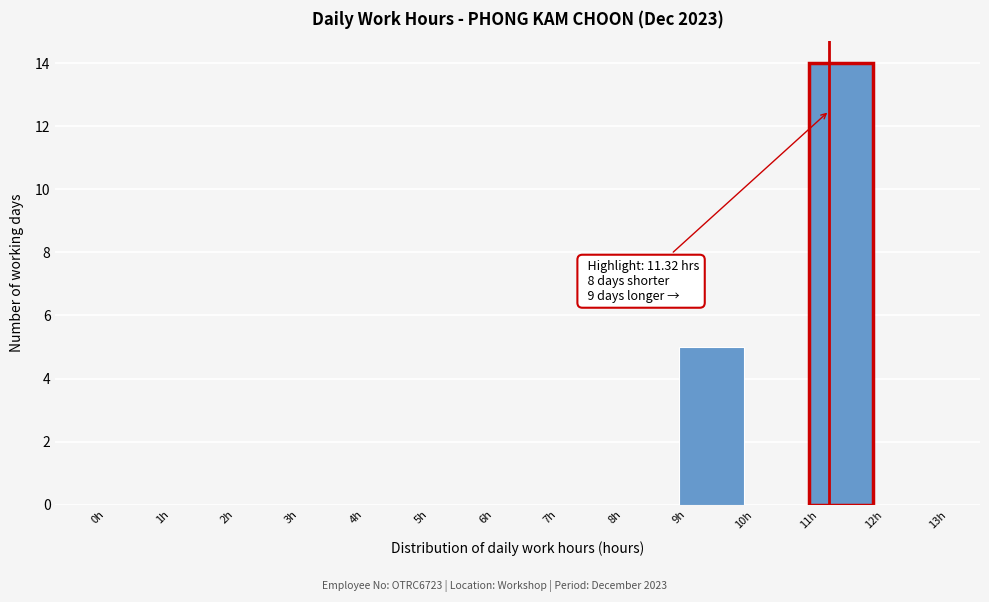

Which range on the x-axis has the tallest bar?

11 to 12